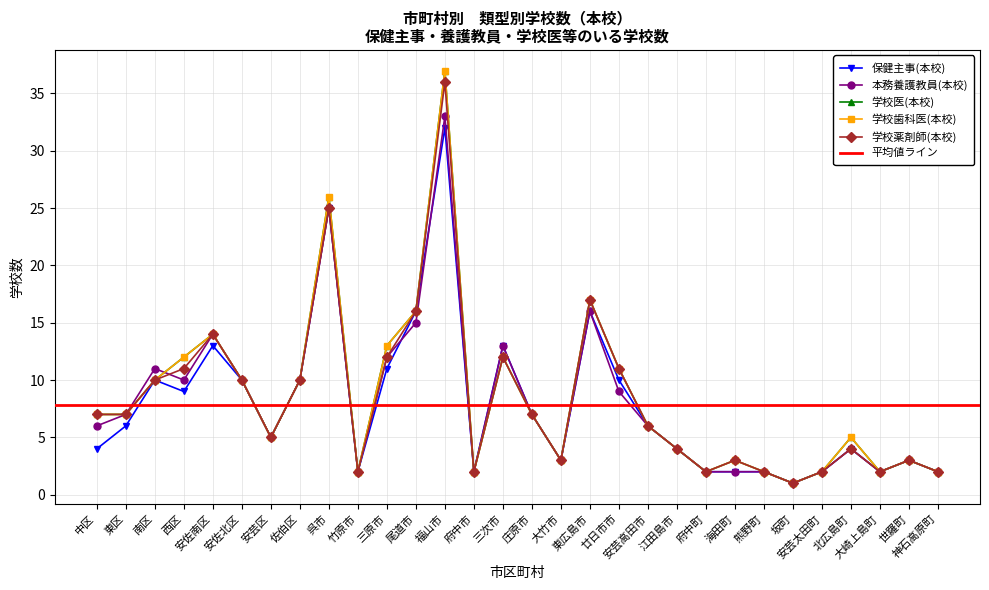

How many values in the 本務養護教員(本校) series exceed 6?

14